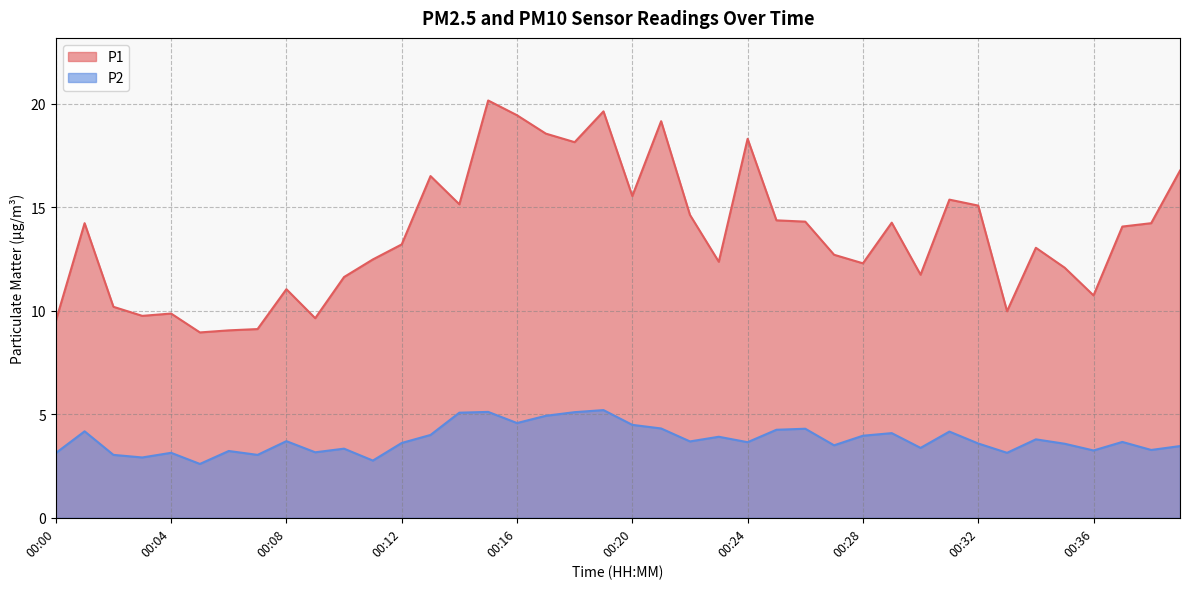

Rank the series by their average value, from highest to lowest.

P1, P2